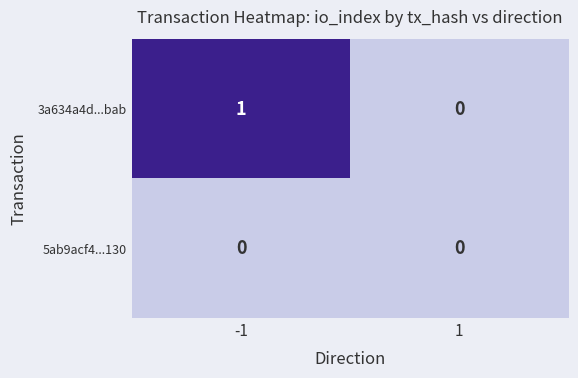

The value of 5ab9acf4...130 at 1 is 0. True or false?

True